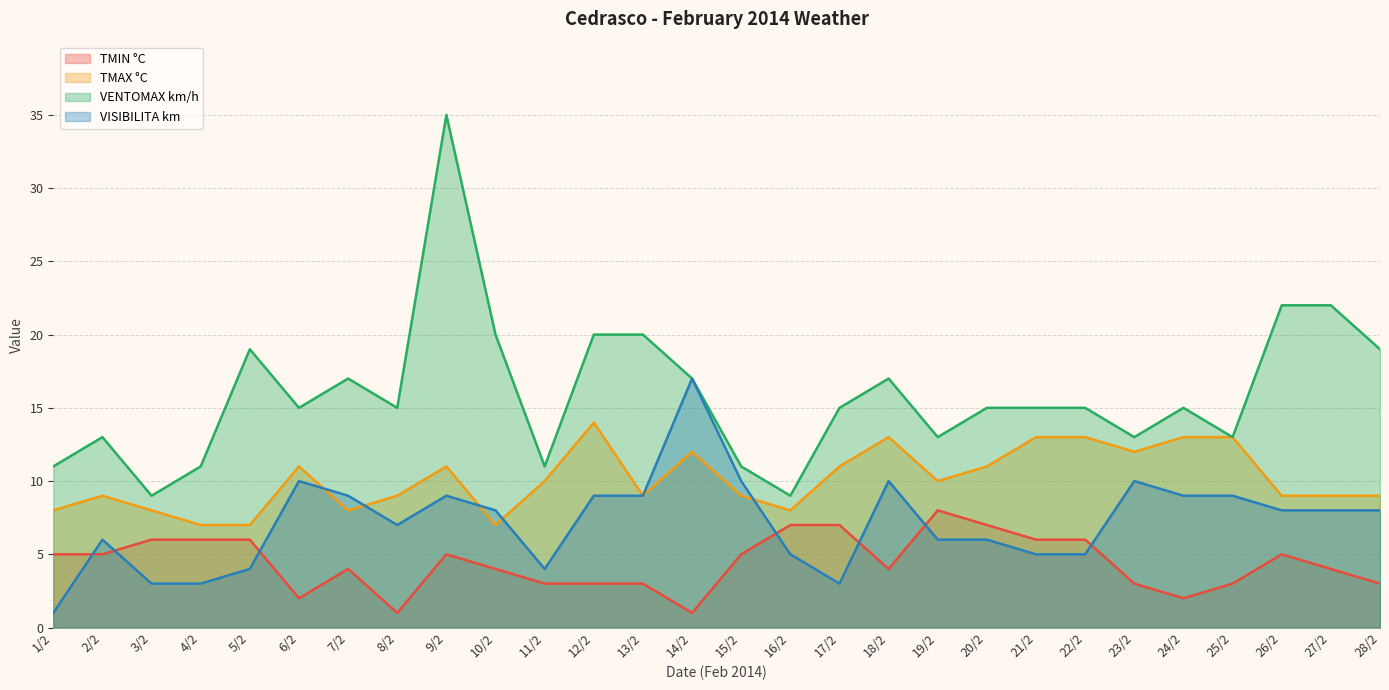

At which label does TMIN °C reach its peak?

19/2